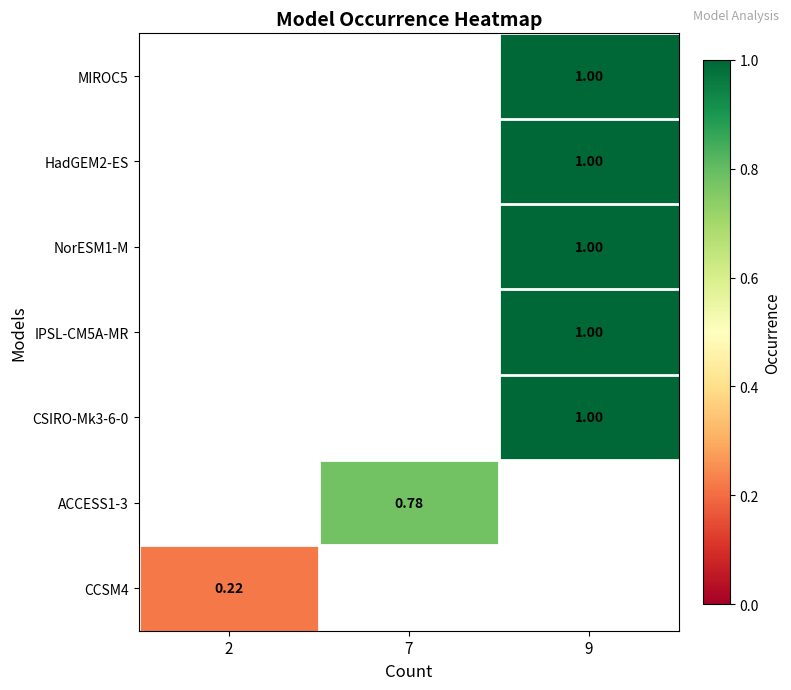

How many series are shown in this chart?

7